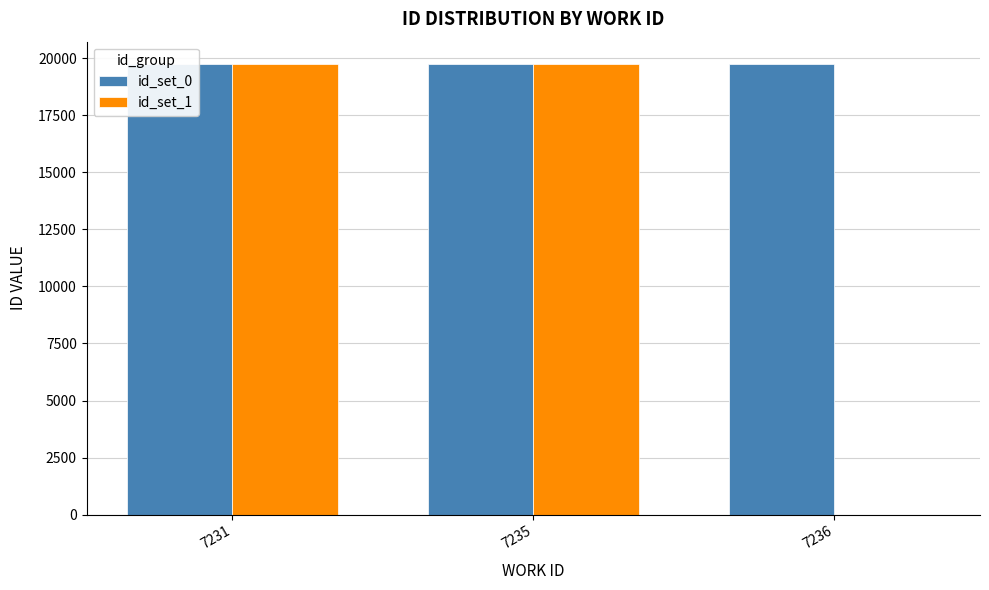

What is the total value across all series at 7235?

39463